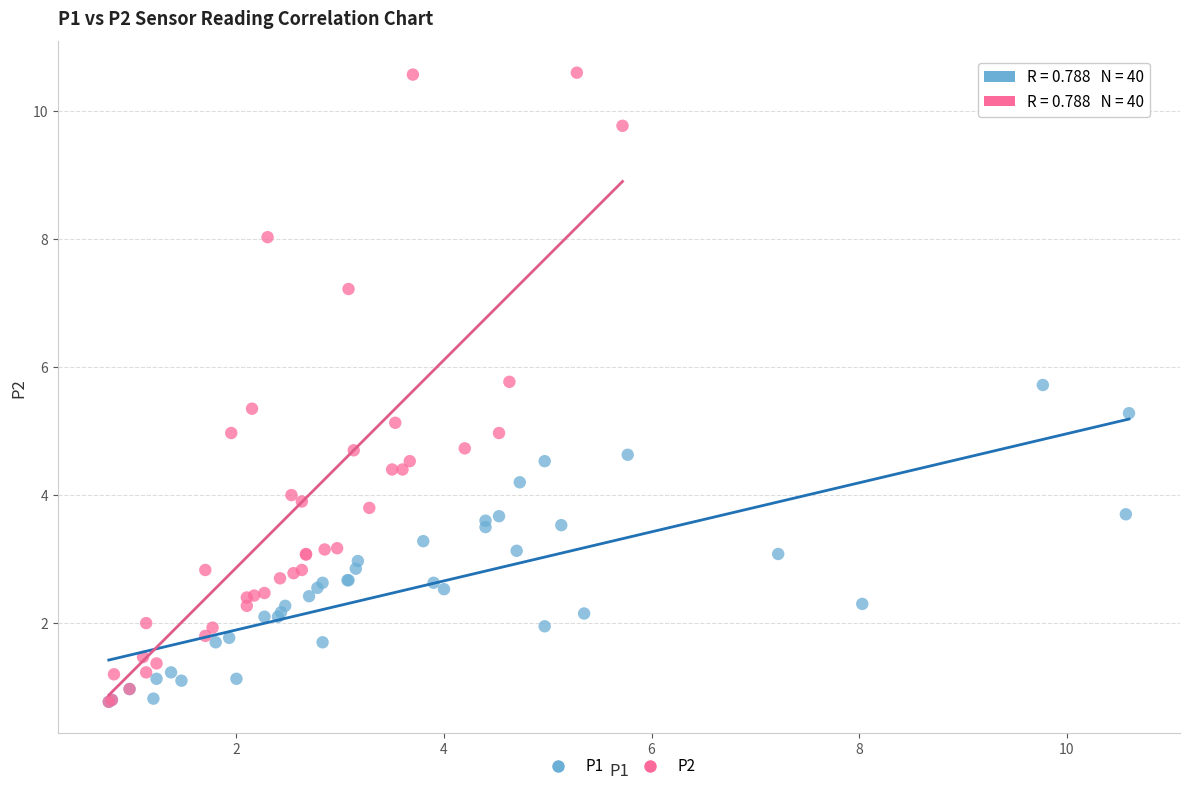

Which series reaches the maximum Y coordinate?

P2